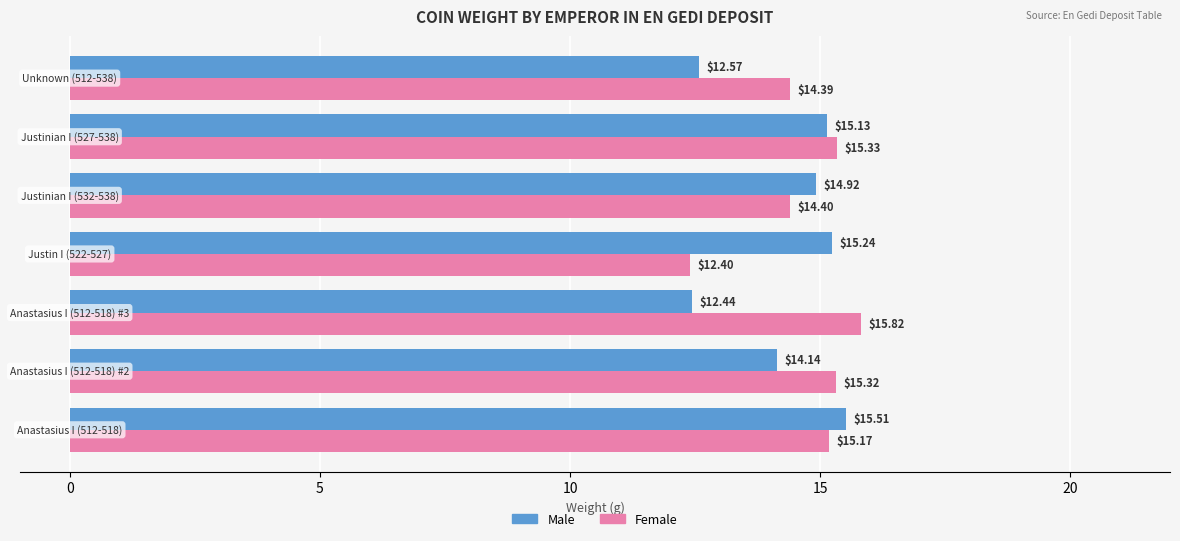

At how many categories does at least one series exceed 13?

7